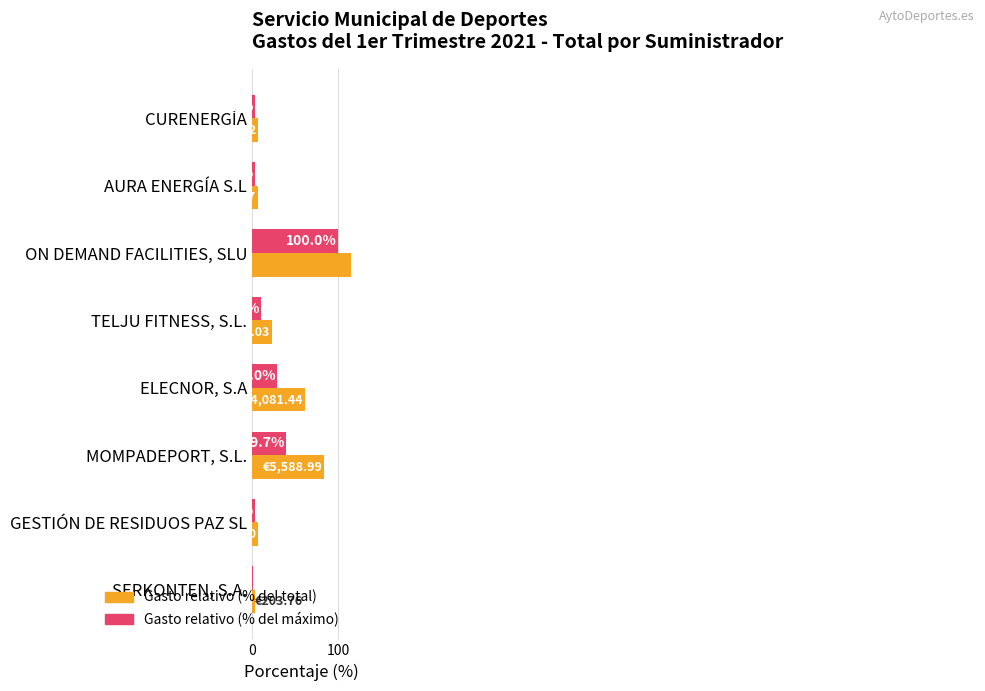

What is the highest value of the Total gasto (relativo al máximo) series?

100.0